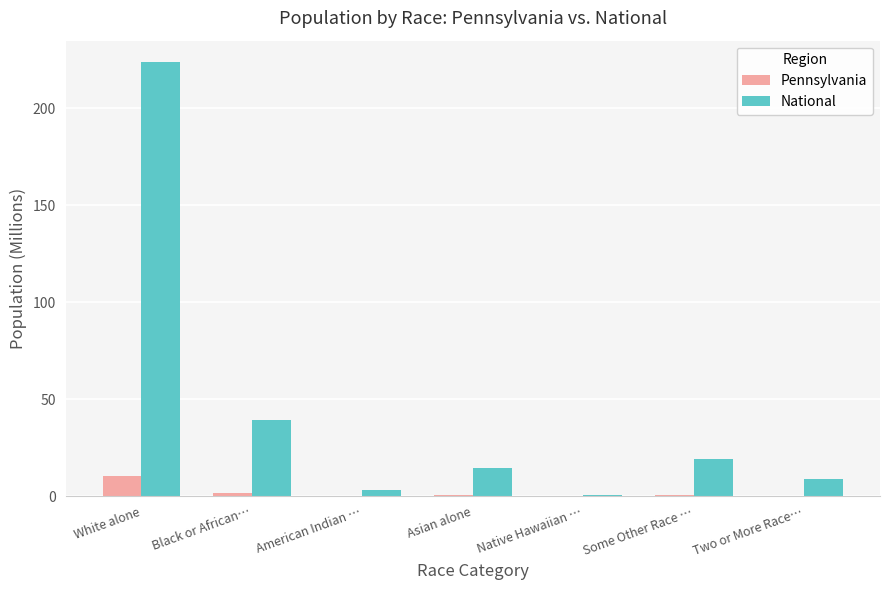

What is the sum of all Pennsylvania values?

12.7